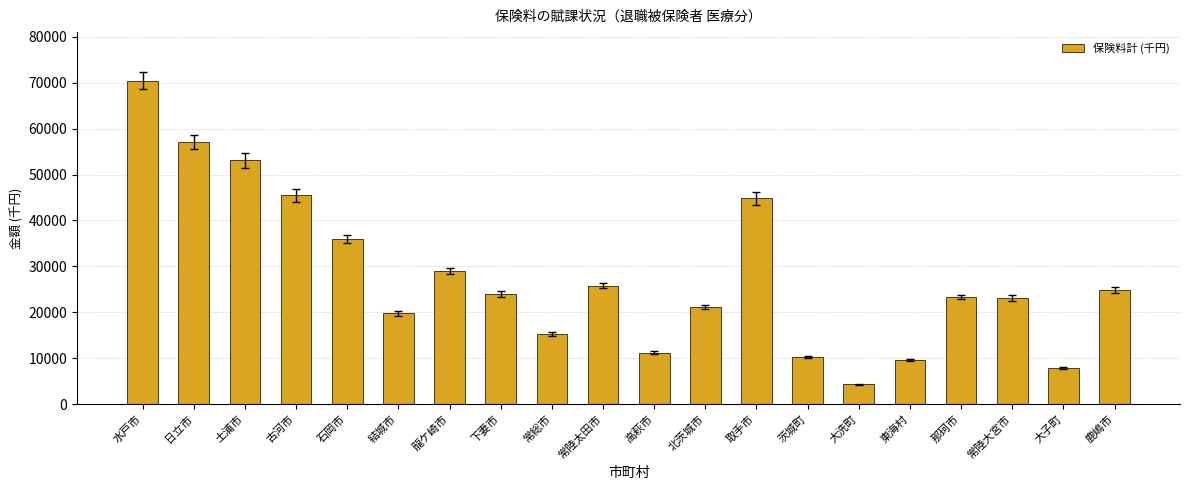

How many distinct data groups are displayed?

1